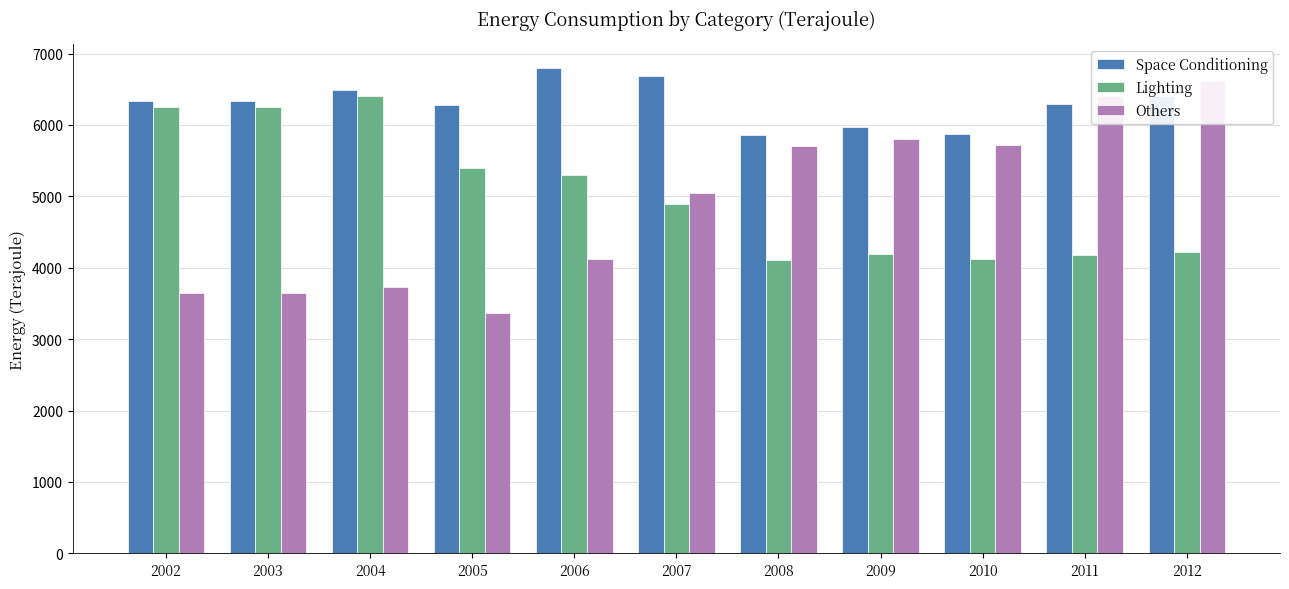

At 2007, list the series in order from smallest to largest.

Lighting, Others, Space Conditioning